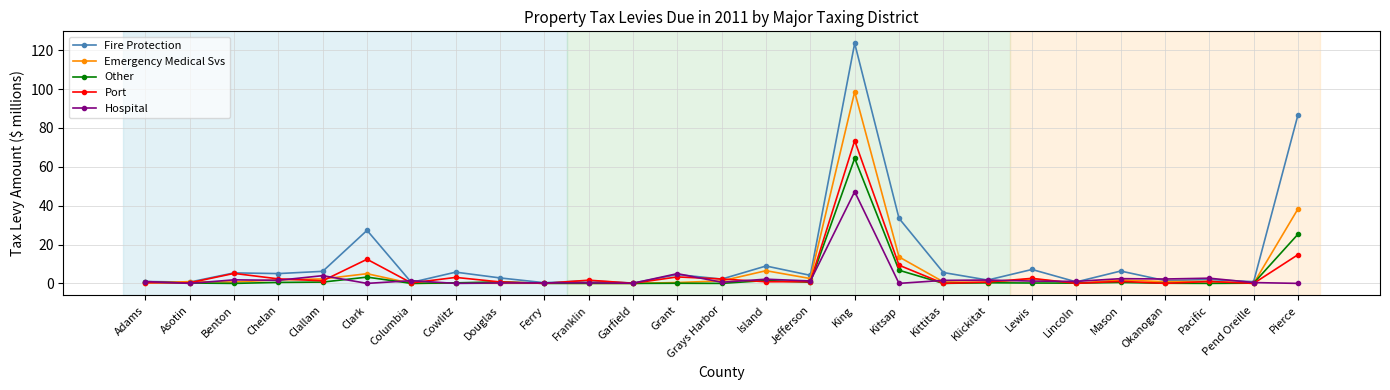

The Fire Protection series shows 123.6 at King. True or false?

True